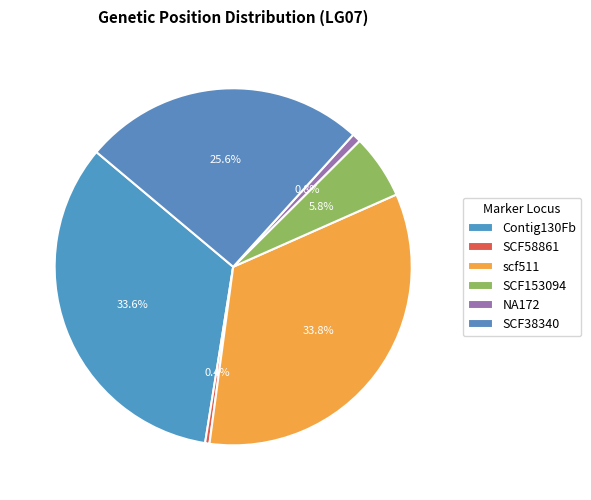

To the nearest percent, what portion does NA172 represent?

1%